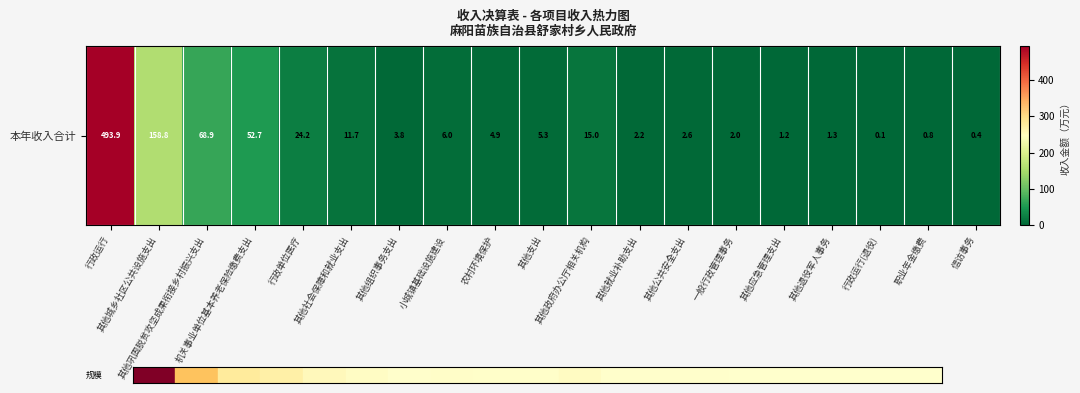

List the labels in order of value, largest first.

行政运行, 其他城乡社区公共设施支出, 其他巩固脱贫攻坚成果衔接乡村振兴支出, 机关事业单位基本养老保险缴费支出, 行政单位医疗, 其他政府办公厅相关机构, 其他社会保障和就业支出, 小城镇基础设施建设, 其他支出, 农村环境保护, 其他组织事务支出, 其他公共安全支出, 其他就业补助支出, 一般行政管理事务, 其他退役军人事务, 其他应急管理支出, 职业年金缴费, 信访事务, 行政运行(退役)